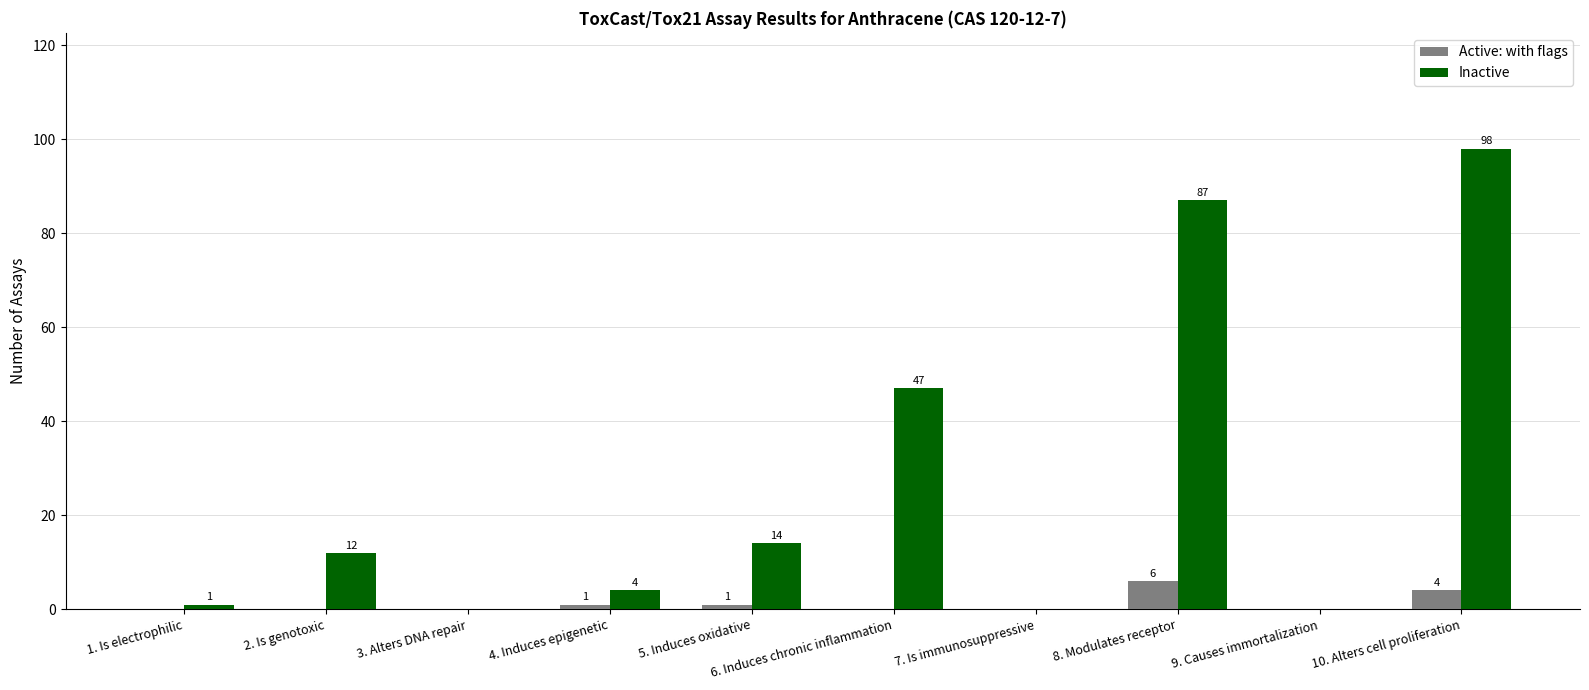

Count the number of categories in the chart.

10